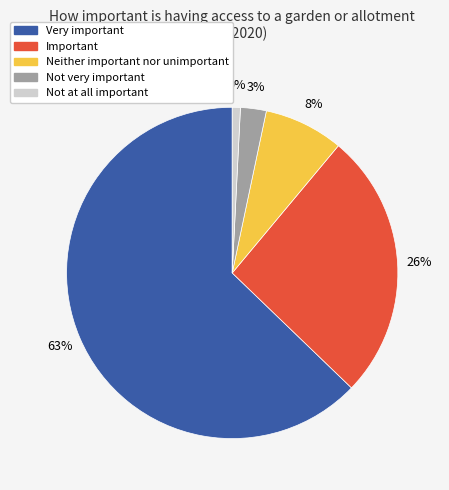

To the nearest percent, what portion does Important represent?

26%